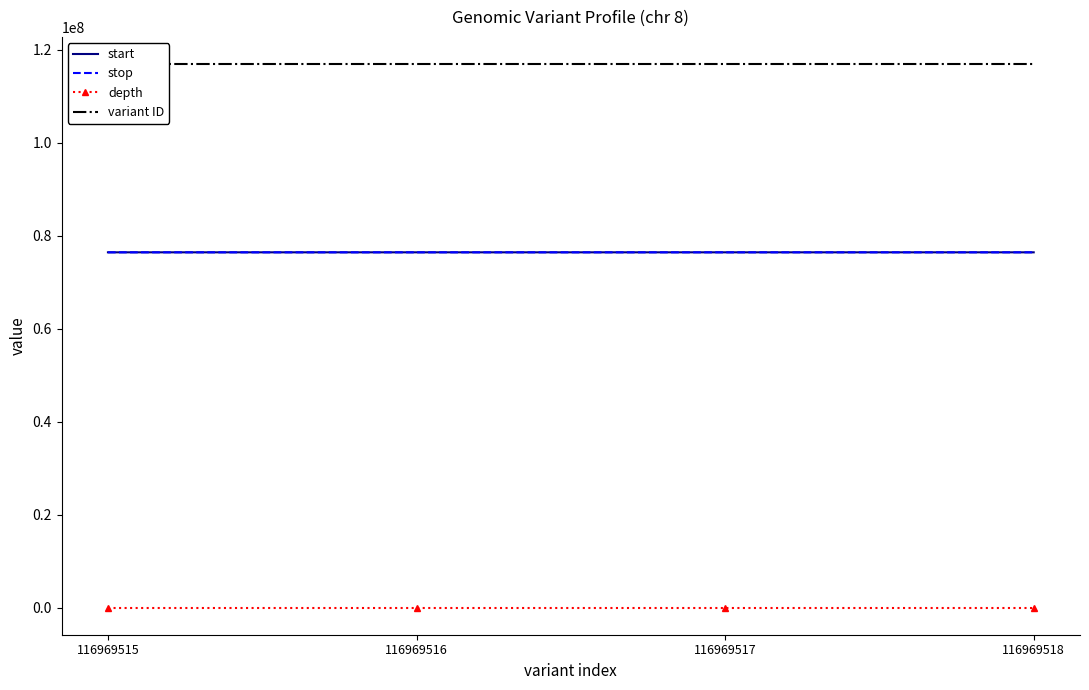

How many data points in variant ID are less than 116969517?

2